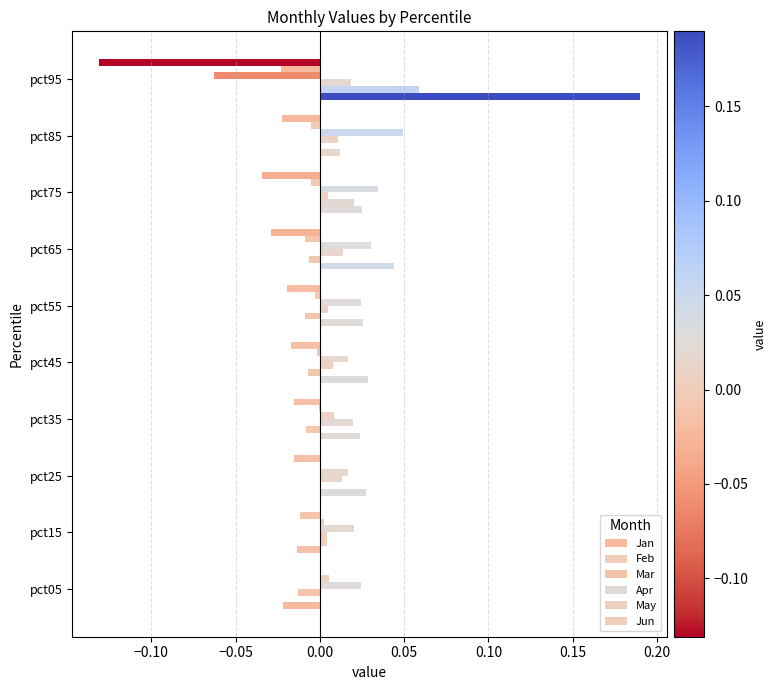

How many positive values does the Apr series have?

9